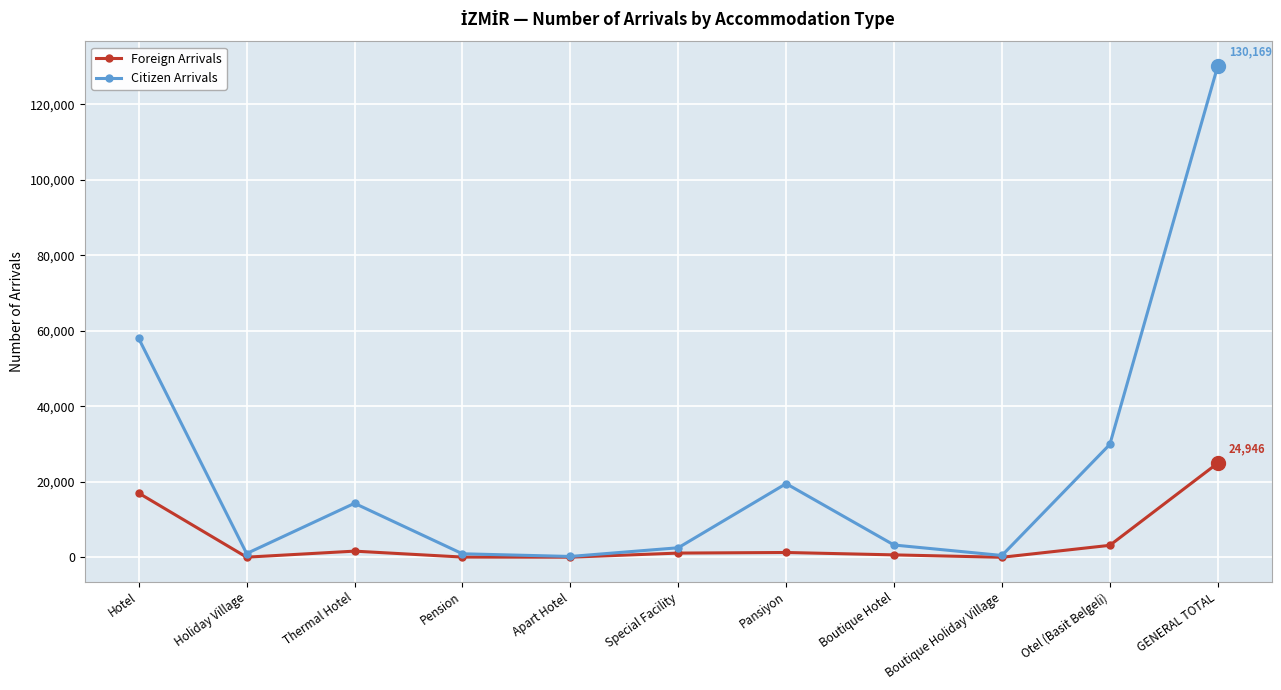

What is the maximum value shown in the chart?

130169